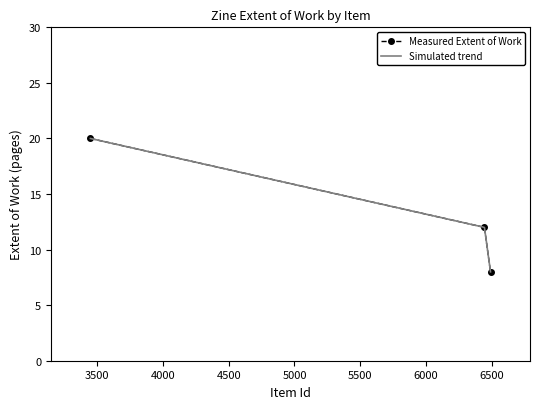

What is the value of the Measured Extent of Work point at the 2nd from the left?

12